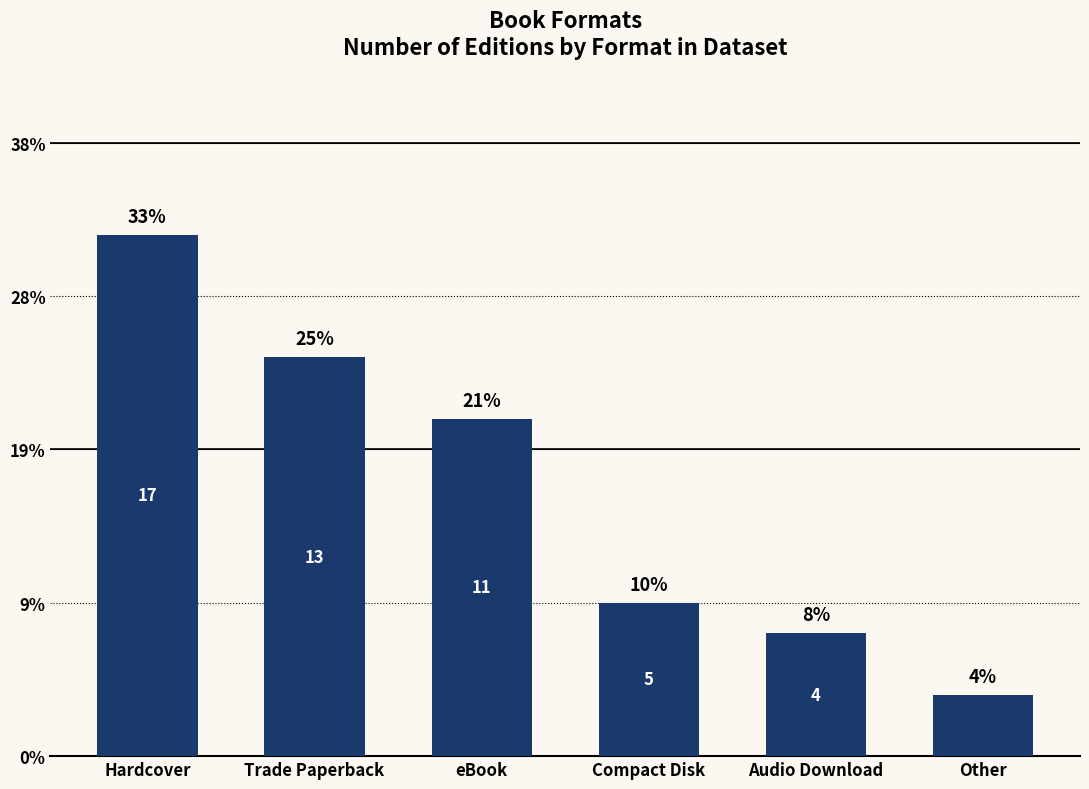

What is the approximate value at Trade Paperback?

13